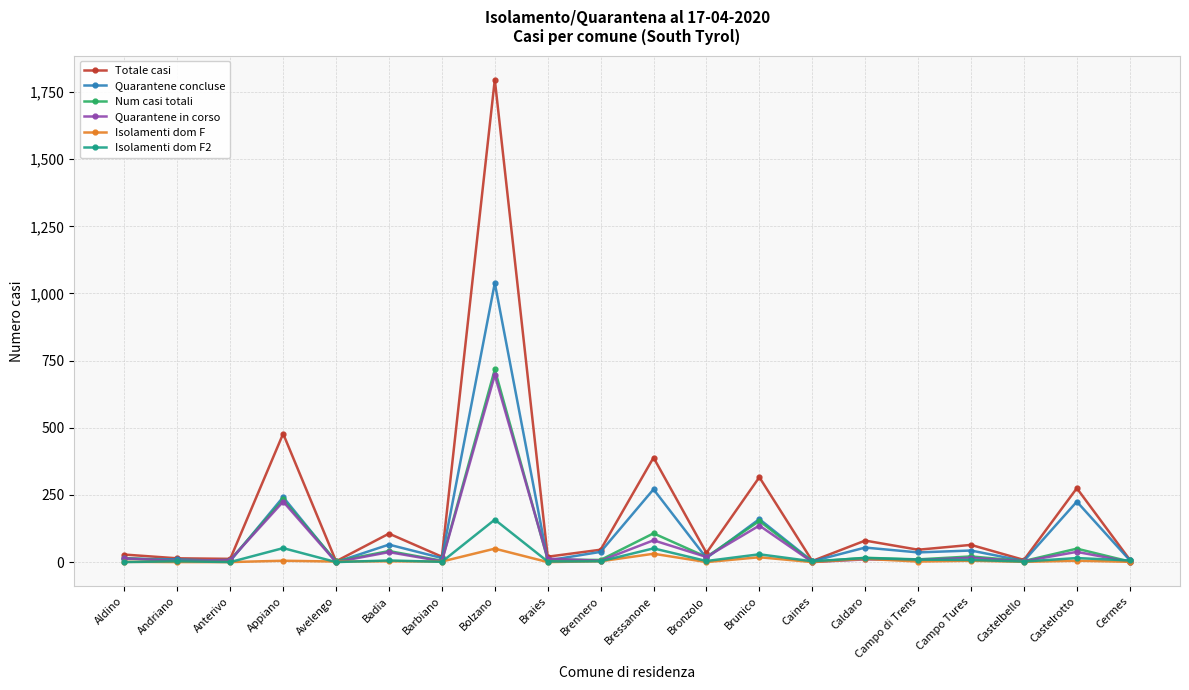

How many data points in Isolamenti dom F are less than 2?

8